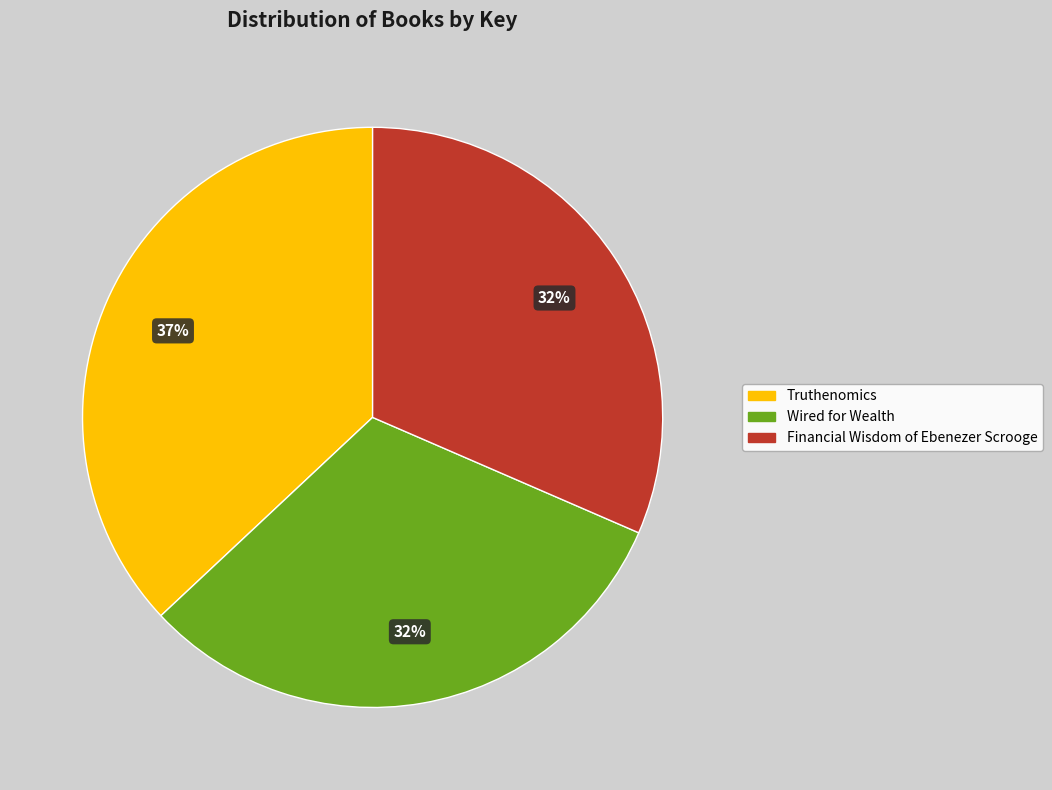

Between Truthenomics and Financial Wisdom of Ebenezer Scrooge, which is larger?

Truthenomics